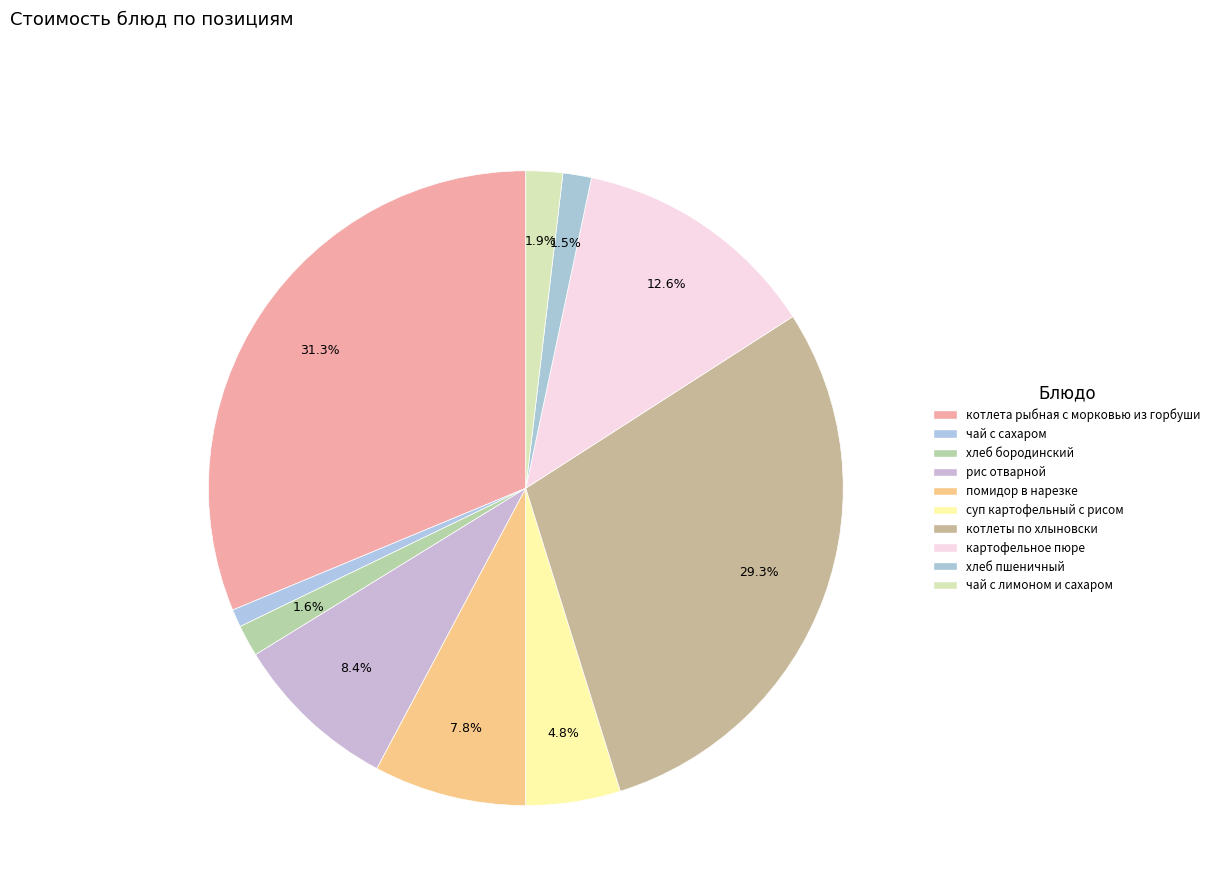

Does чай с лимоном и сахаром represent more than half of the total?

No